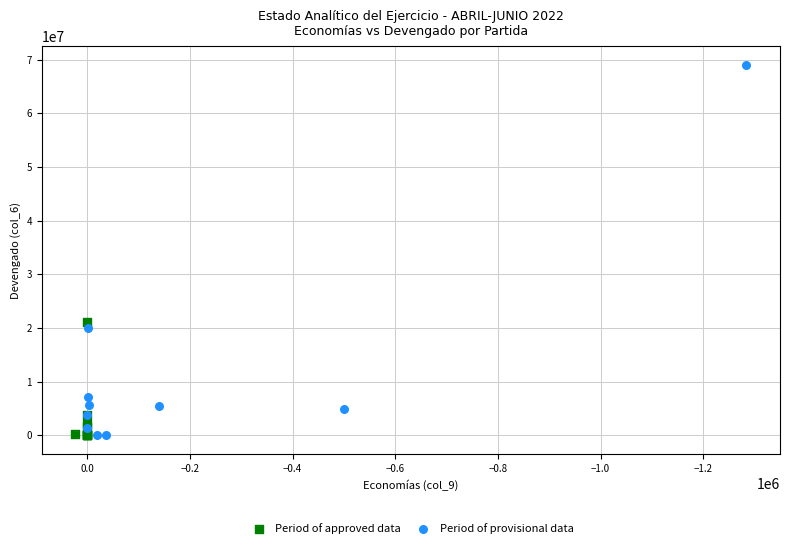

Which series has the largest Y range (max minus min)?

Period of provisional data